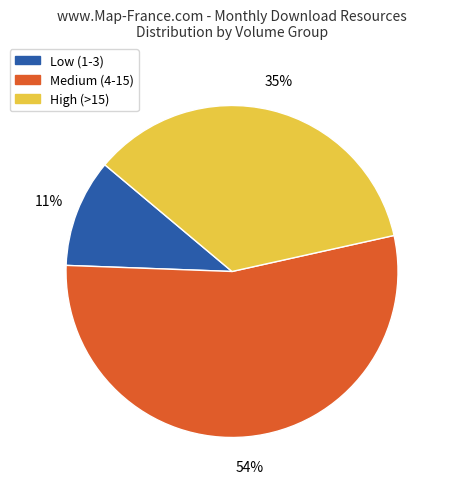

To the nearest percent, what is the average slice percentage?

33%